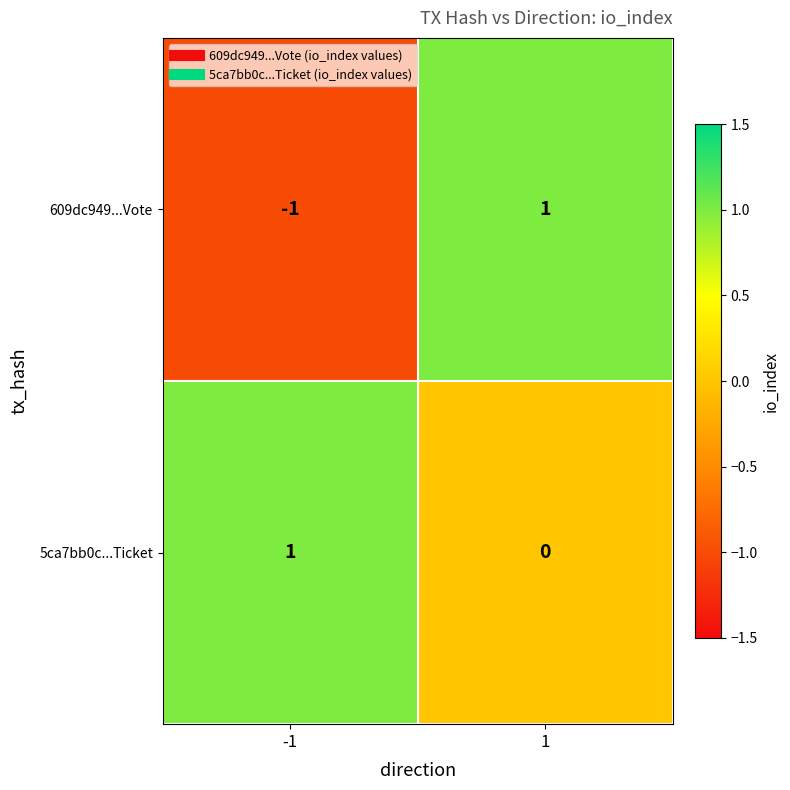

How many data points does each series have?

2